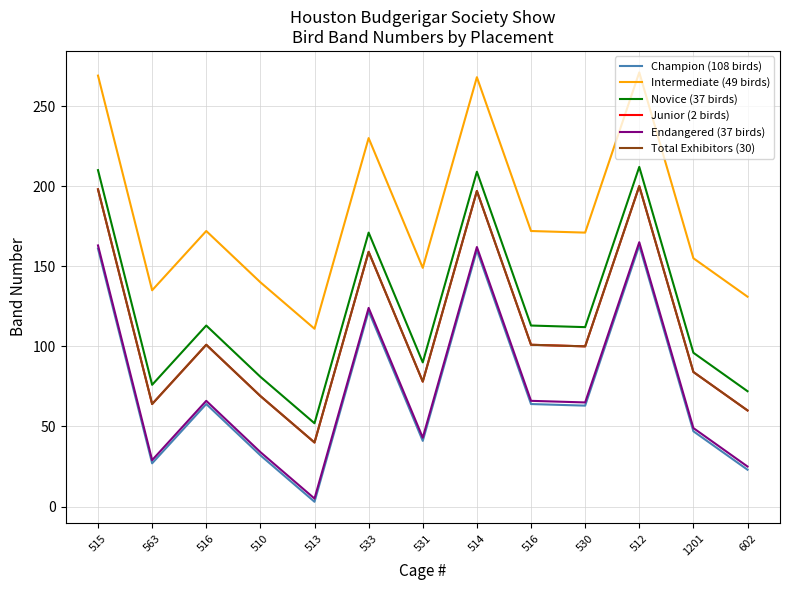

Reading left to right, what are all the values shown in this chart?

Champion (108 birds): 161	27	64	32	3	122	41	160	64	63	163	47	23
Intermediate (49 birds): 269	135	172	140	111	230	149	268	172	171	271	155	131
Novice (37 birds): 210	76	113	81	52	171	90	209	113	112	212	96	72
Junior (2 birds): 198	64	101	69	40	159	78	197	101	100	200	84	60
Endangered (37 birds): 163	29	66	34	5	124	43	162	66	65	165	49	25
Total Exhibitors (30): 198	64	101	69	40	159	78	197	101	100	200	84	60